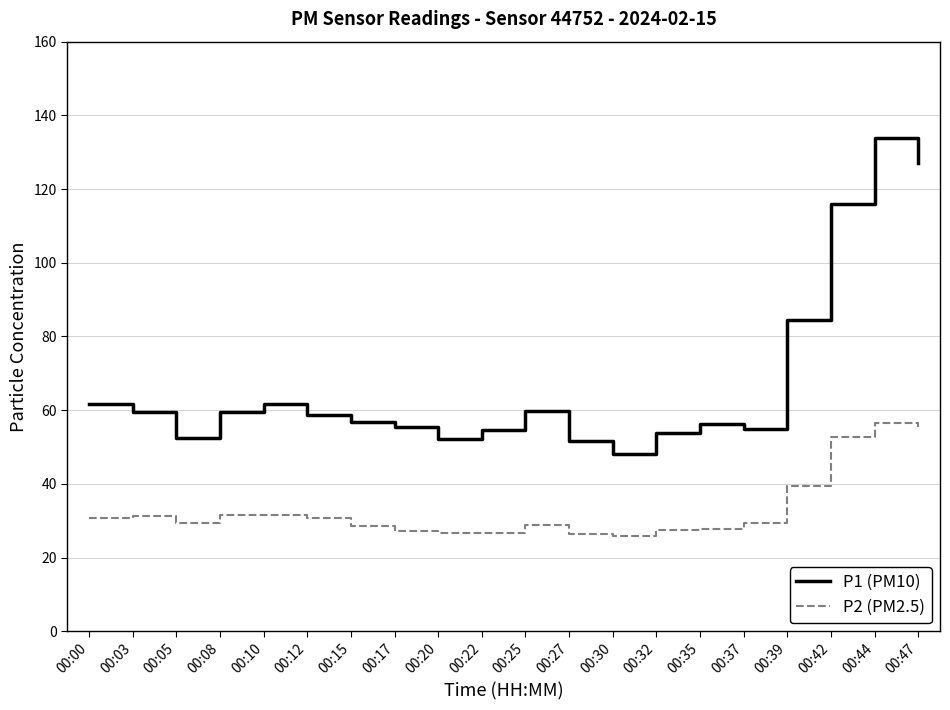

What is the smallest value displayed?

25.8